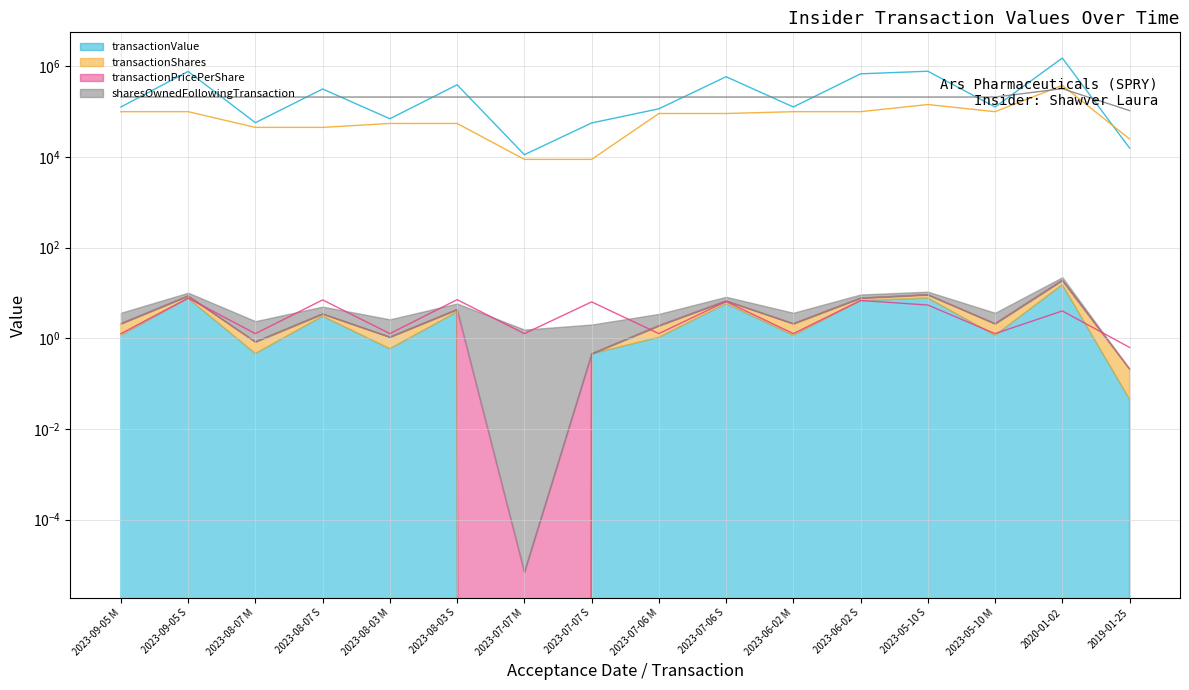

What is the sum of all transactionPricePerShare (line) values?

60.5